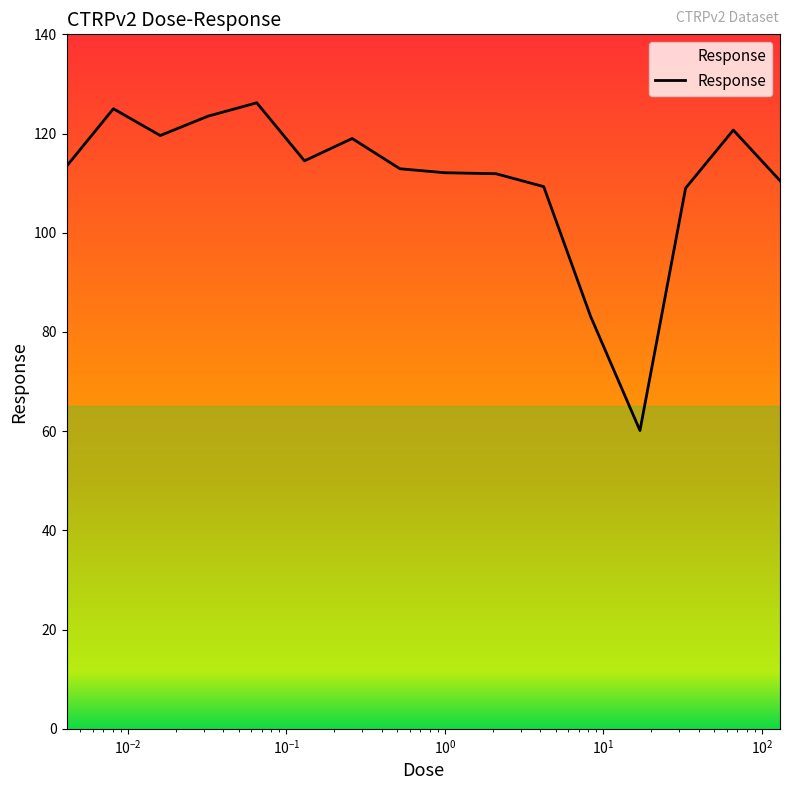

What is the smallest value displayed?

60.1